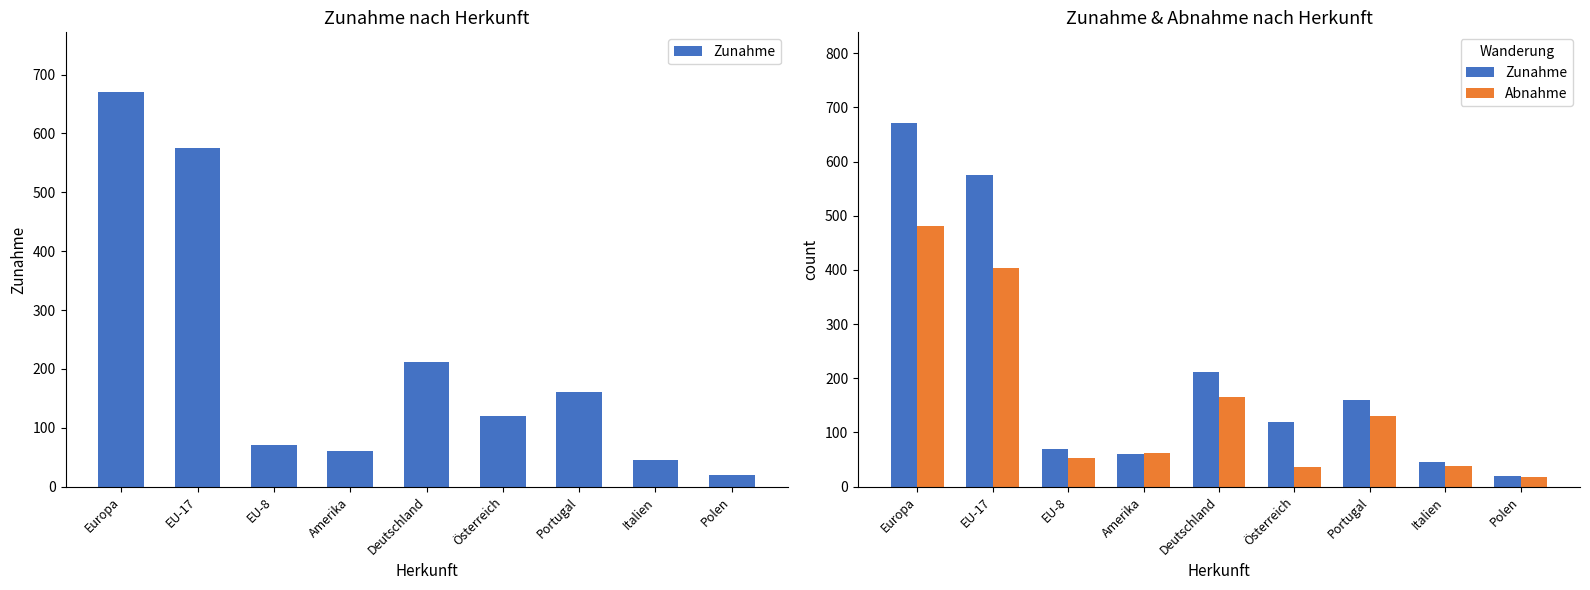

Rank the series at Europa from highest to lowest value.

Zunahme, Abnahme